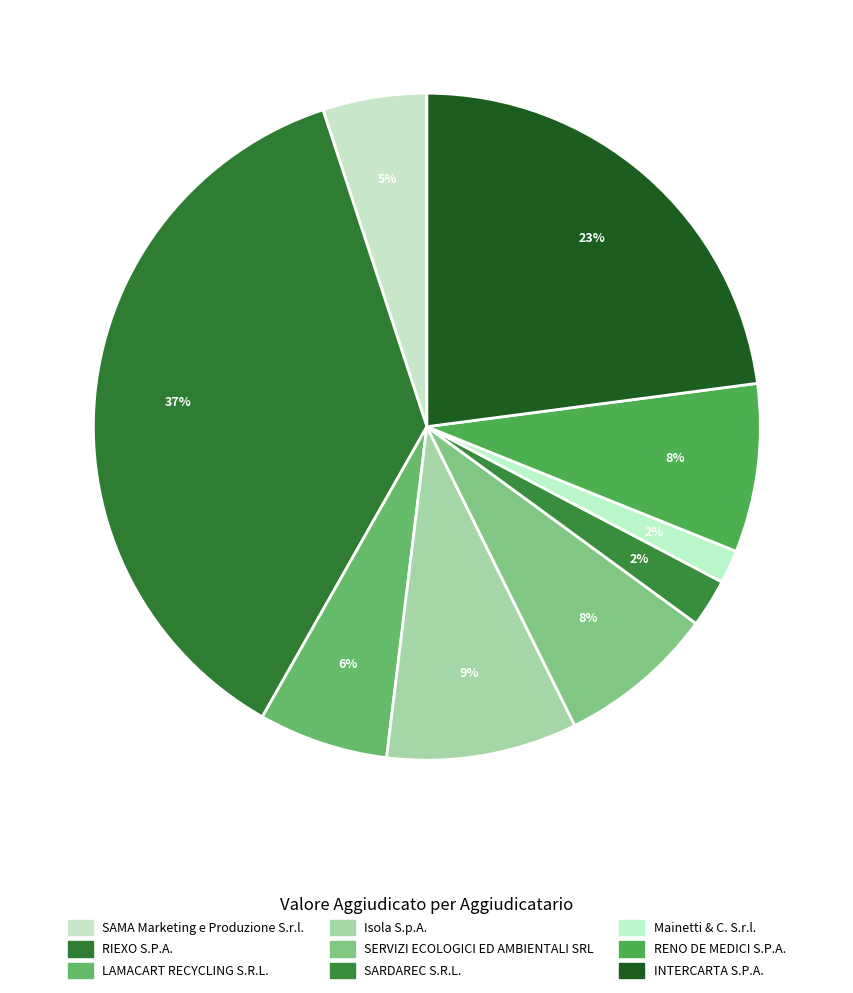

Count the number of slices in the pie.

9